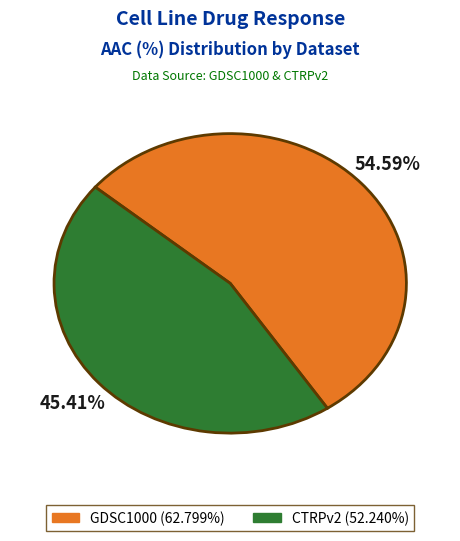

To the nearest percent, what is the difference between the CTRPv2 and GDSC1000 slice percentages?

9%